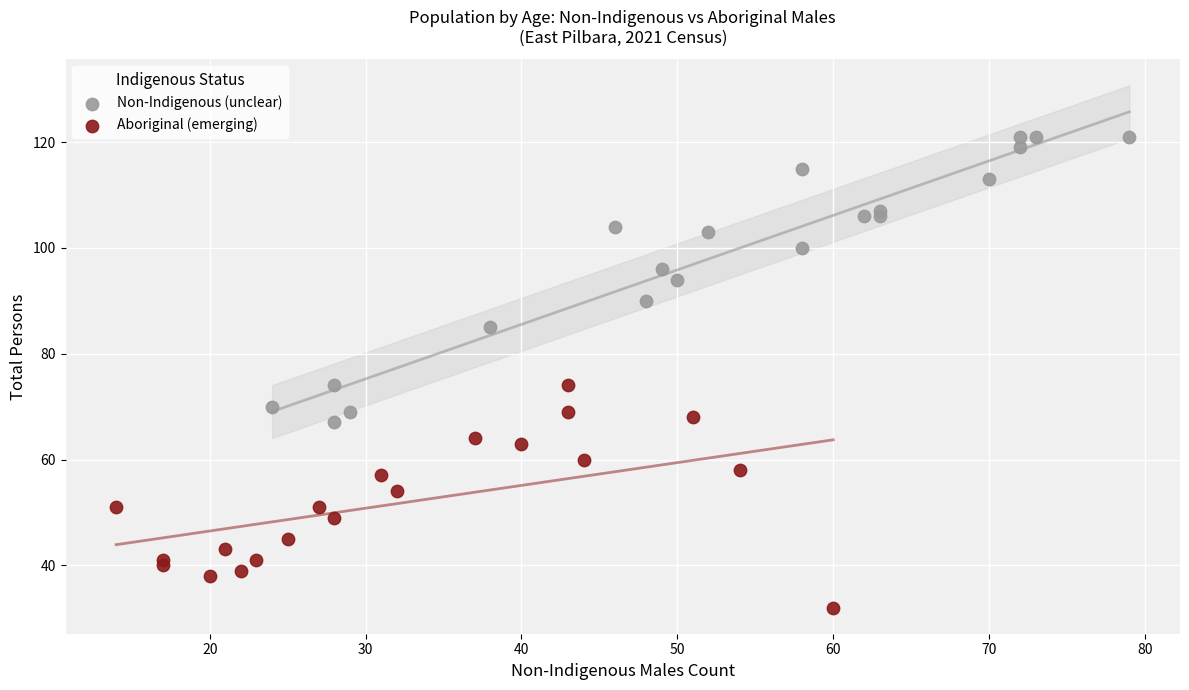

Which series reaches the maximum Y coordinate?

Non-Indigenous (unclear)